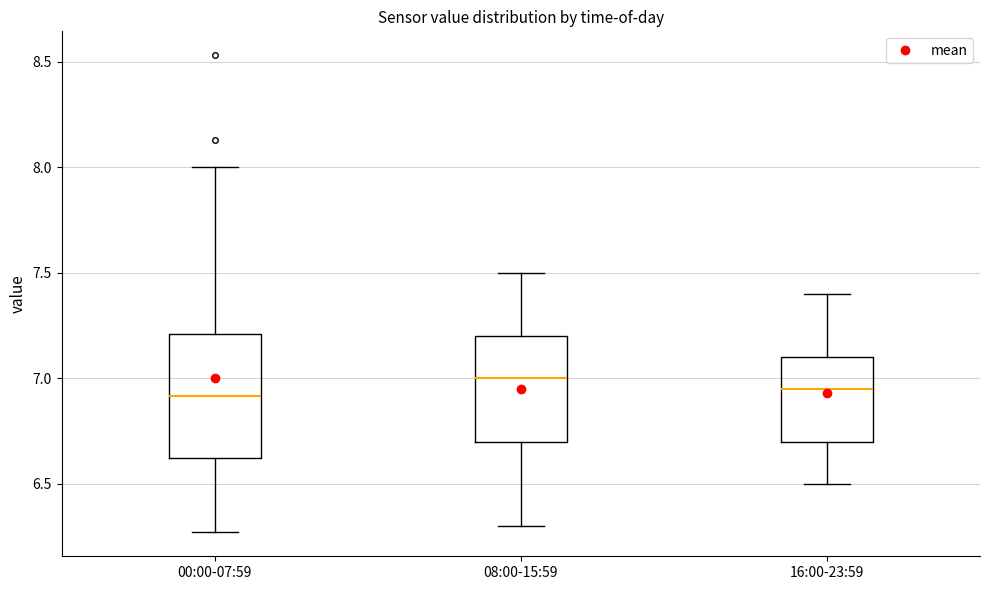

Reading left to right, transcribe this box plot: for each box, give where its median line is, the range the box spans, and where its two whiskers end, as read against the y-axis. The values are not printed on the chart, so give them approximately, as read against the axis.

00:00-07:59: median 6.90, box 6.60 to 7.20, whiskers 6.25 to 8.00
08:00-15:59: median 7.00, box 6.70 to 7.20, whiskers 6.30 to 7.50
16:00-23:59: median 6.95, box 6.70 to 7.10, whiskers 6.50 to 7.40